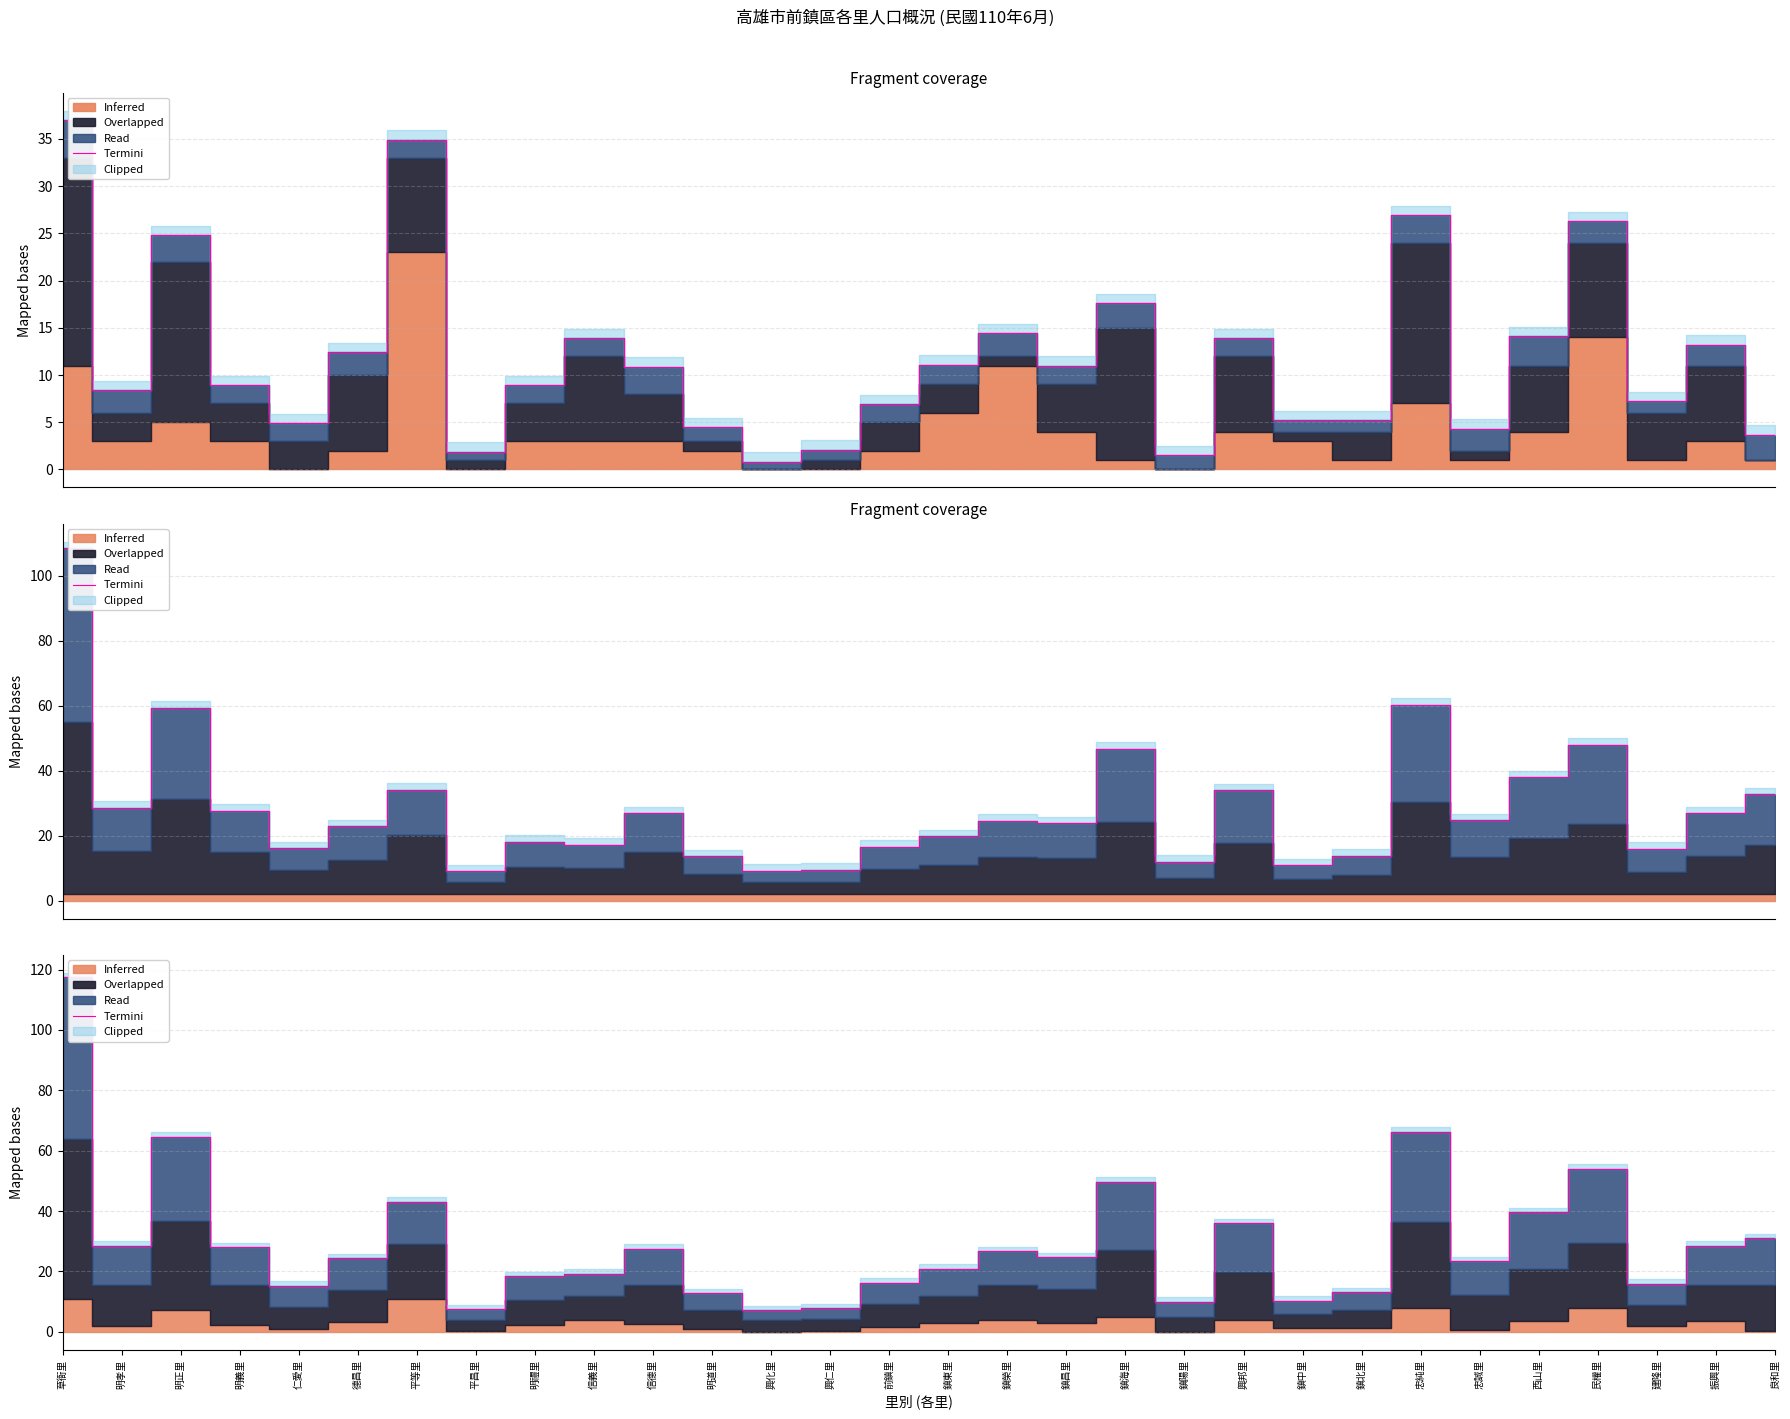

What is the approximate value at 平昌里?

7.4